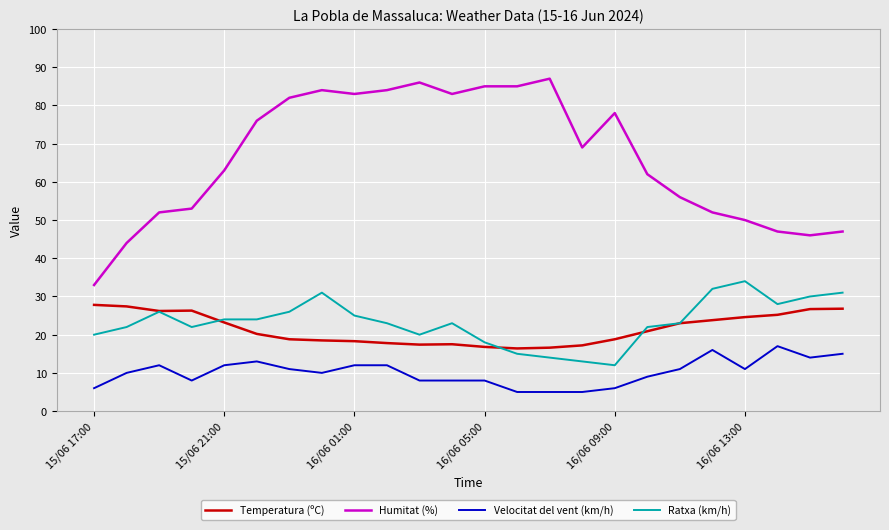

Which series has the largest range (max minus min)?

Humitat (%)